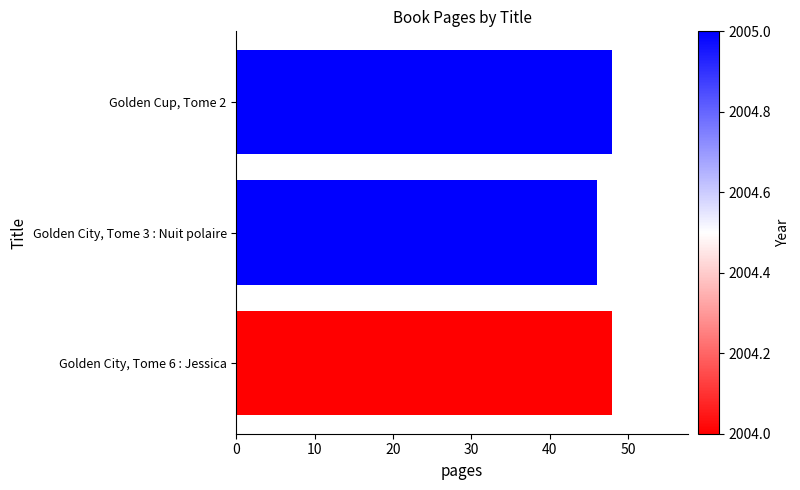

Reading bottom to top, transcribe all the data shown in this chart.

48	46	48